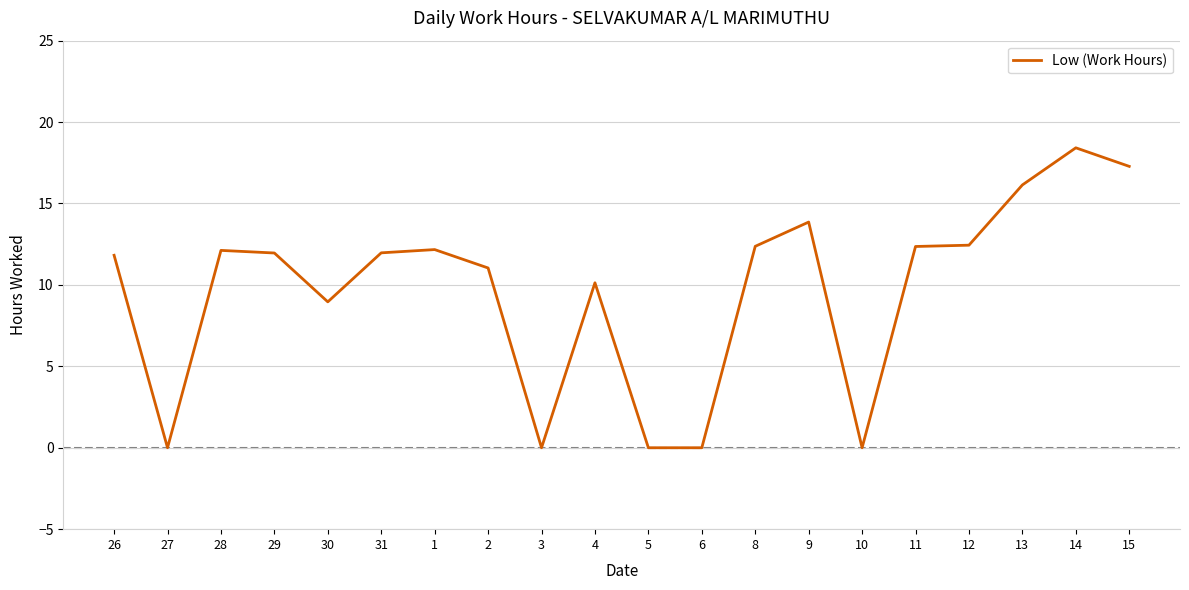

At which label does the data first exceed 11?

26